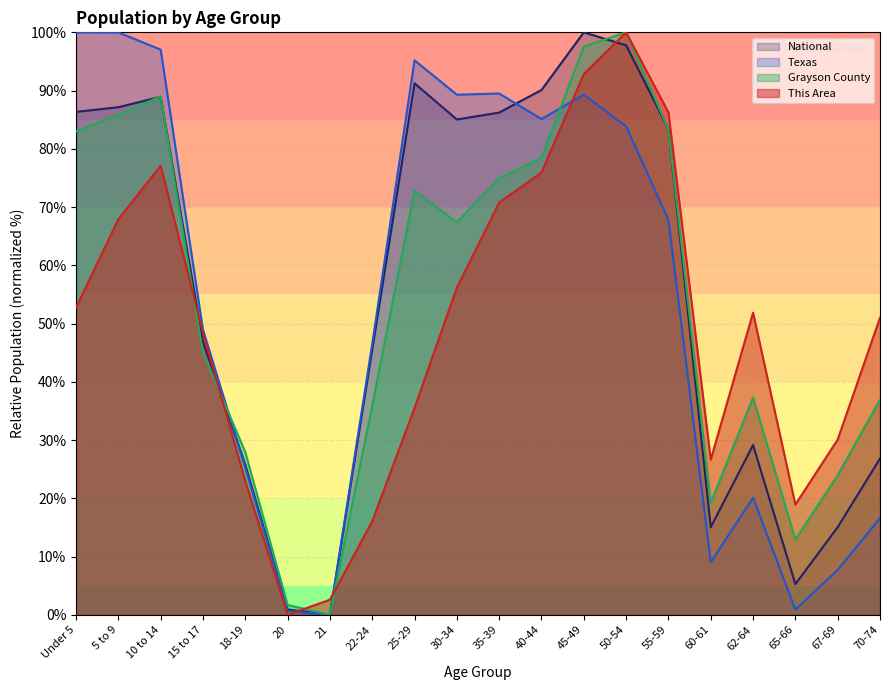

In This Area, how many points are higher than both neighbors (excluding endpoints)?

3